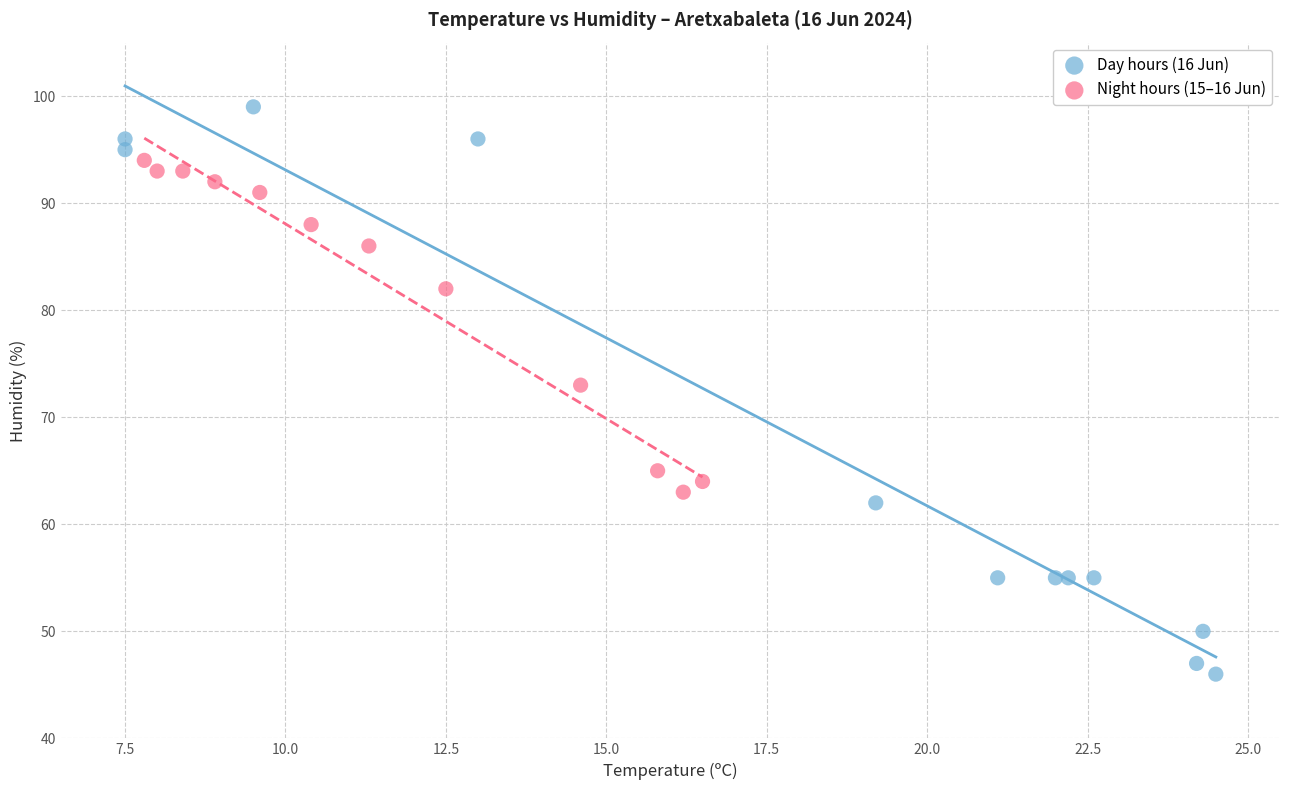

Which series contains the highest Y value?

Day hours (16 Jun)